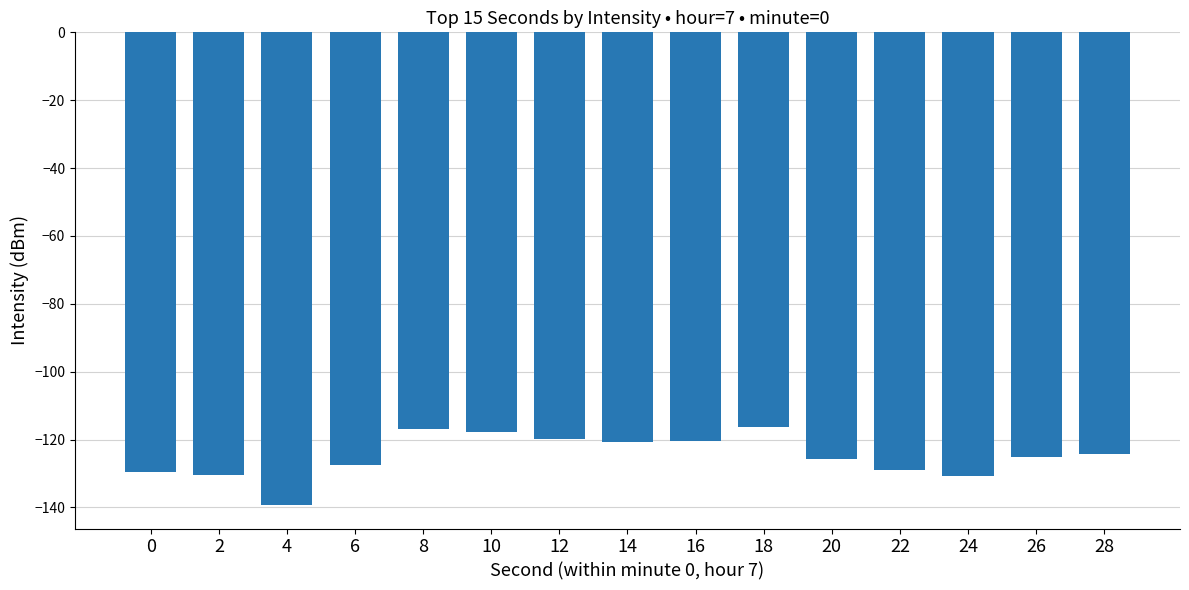

Which has a higher value, 16 or 20?

16